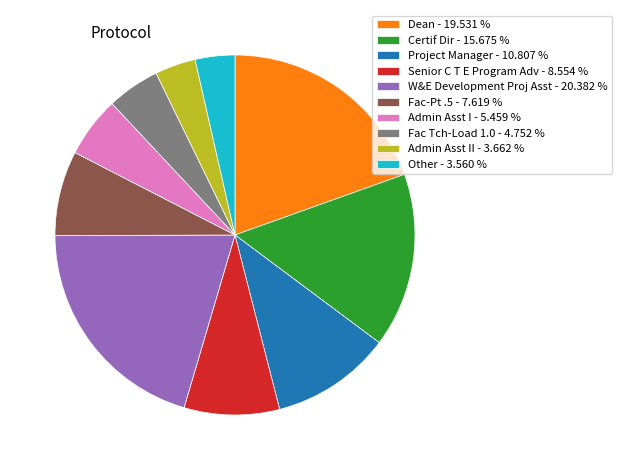

What is the largest slice in the pie chart?

W&E Development Proj Asst - 20.382 %